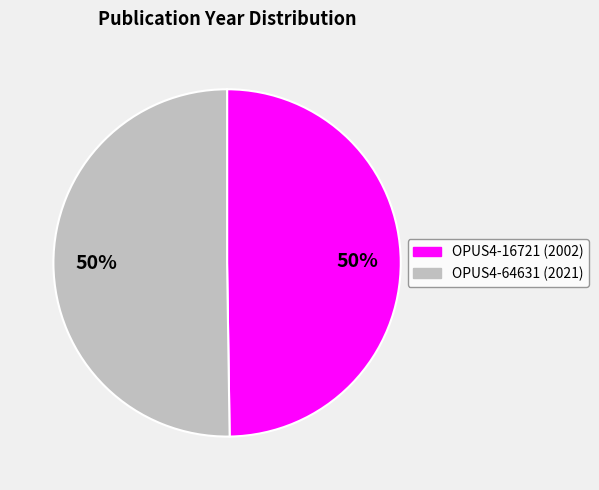

What is the ratio of the value at OPUS4-64631 to the value at OPUS4-16721?

1.0